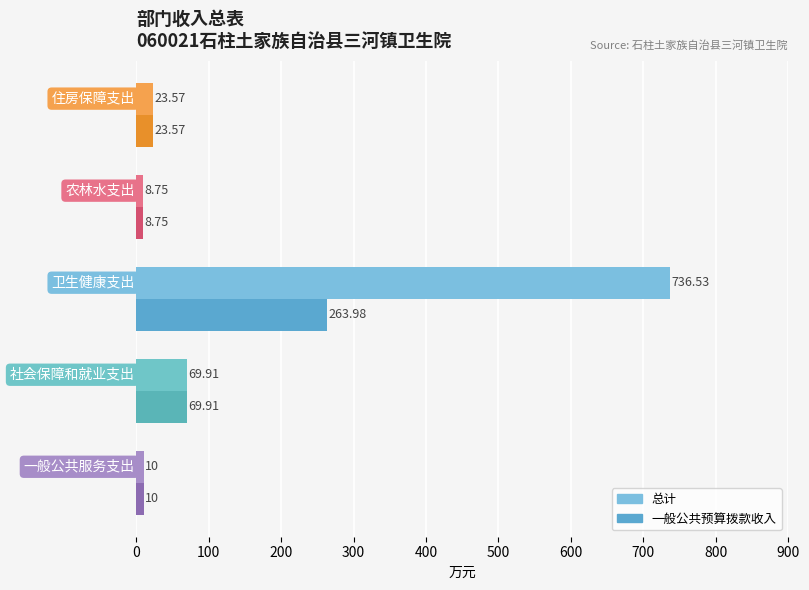

Which series has the widest spread of values?

总计